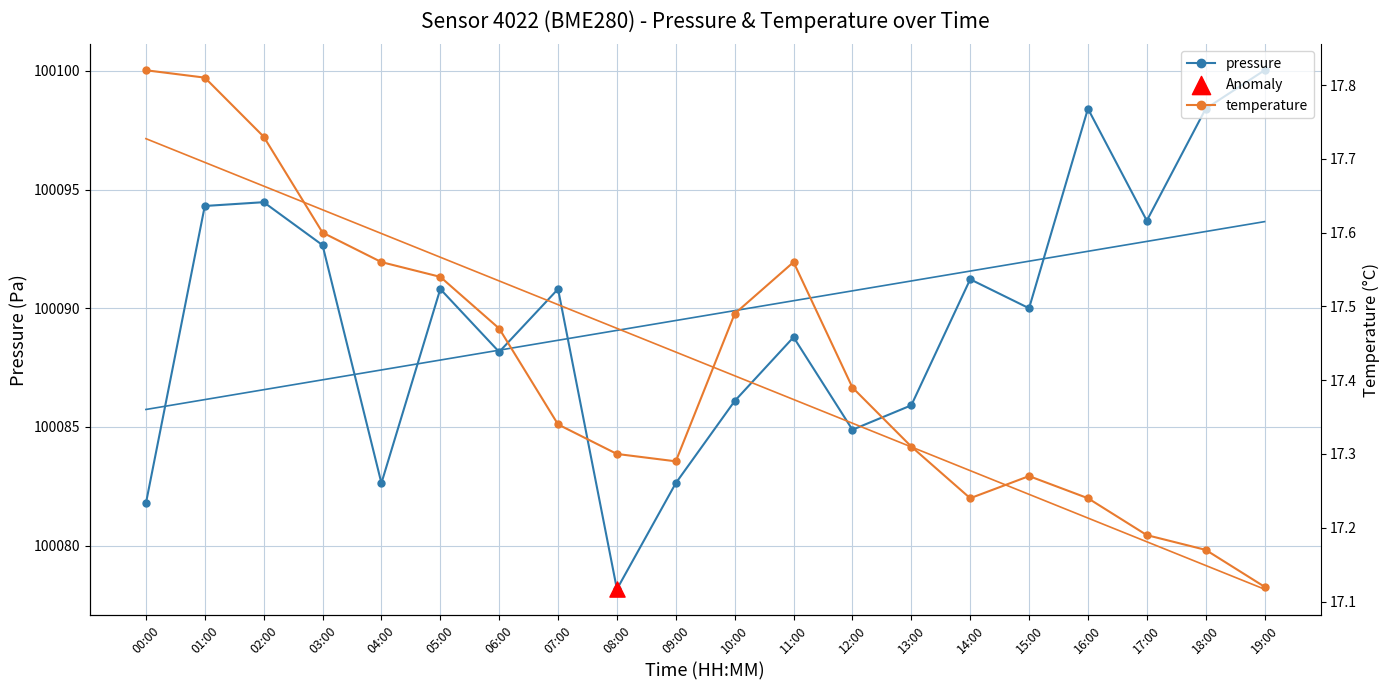

At which category is the sum across all series the highest?

19:00